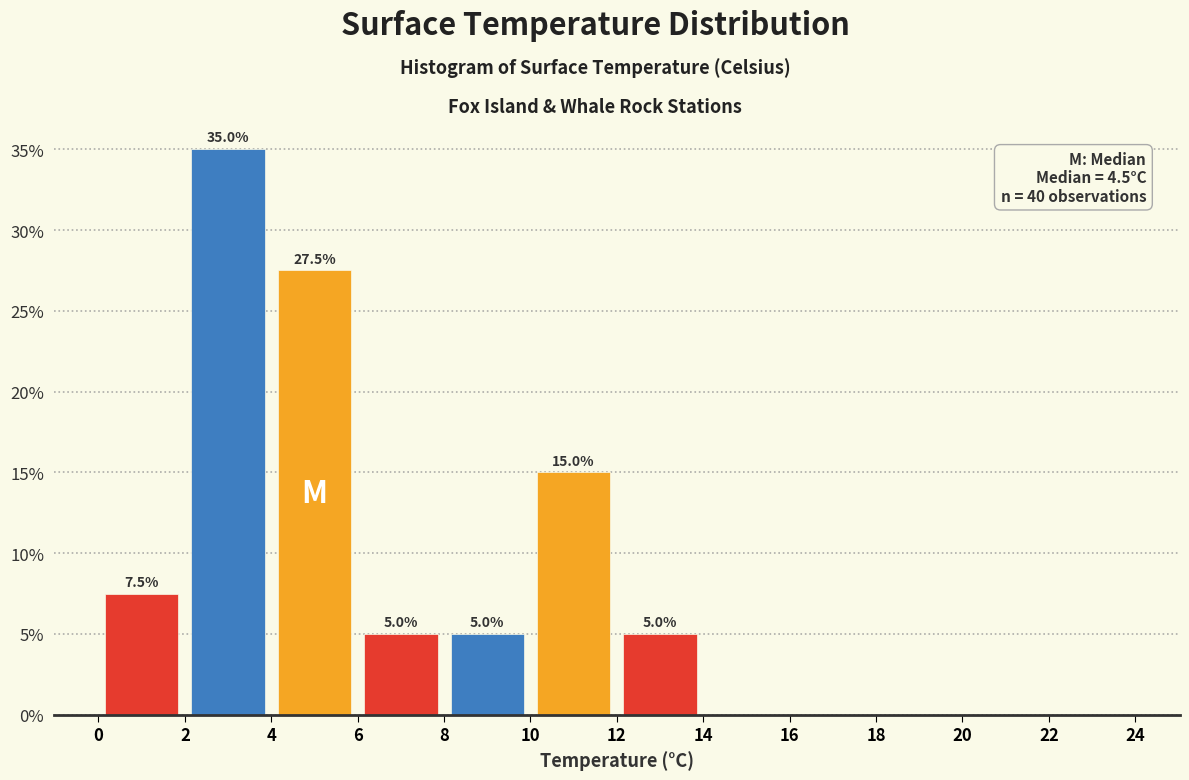

Over which range of the x-axis is the bar tallest?

2 to 4